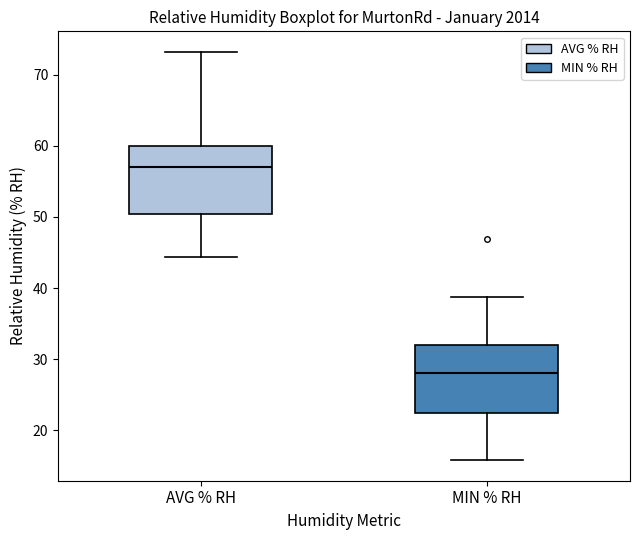

Which box has the highest median line?

AVG % RH